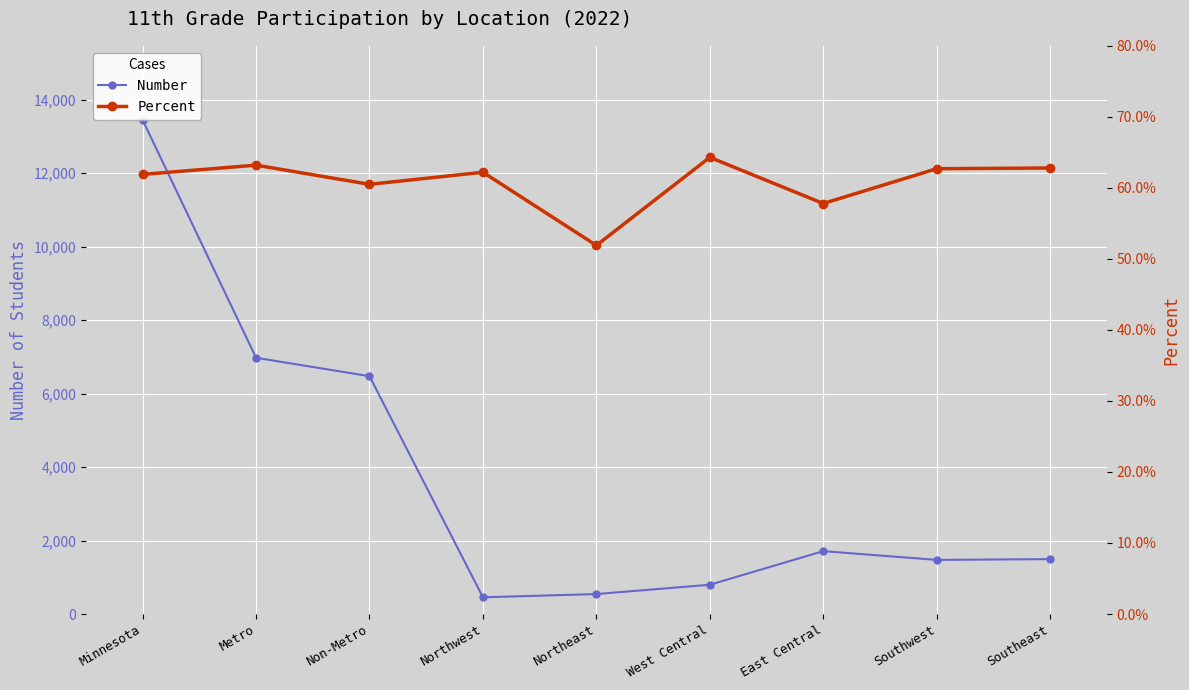

At which category does Number reach its first local valley?

Northwest